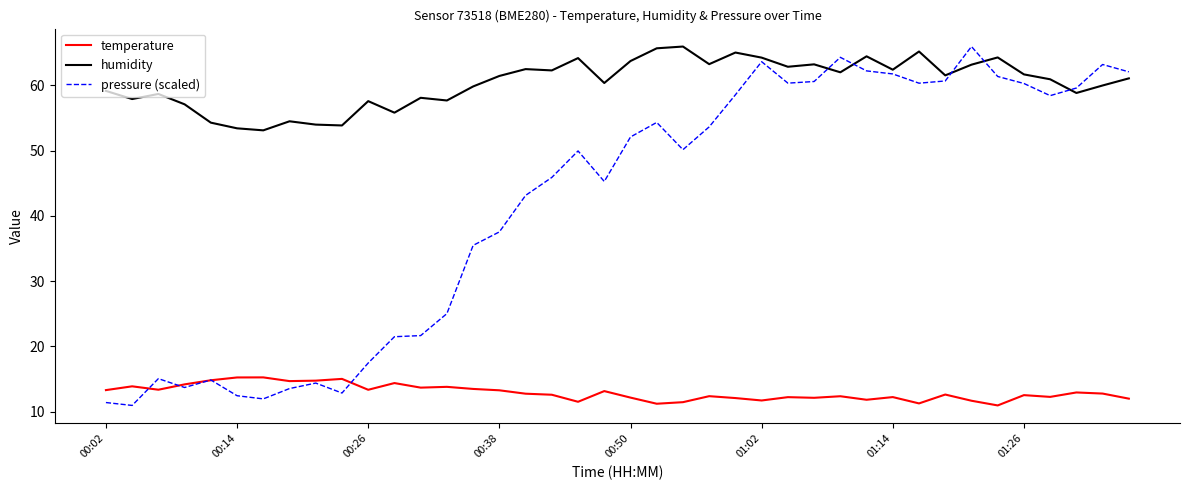

True or false: humidity and temperature cross at least once.

False